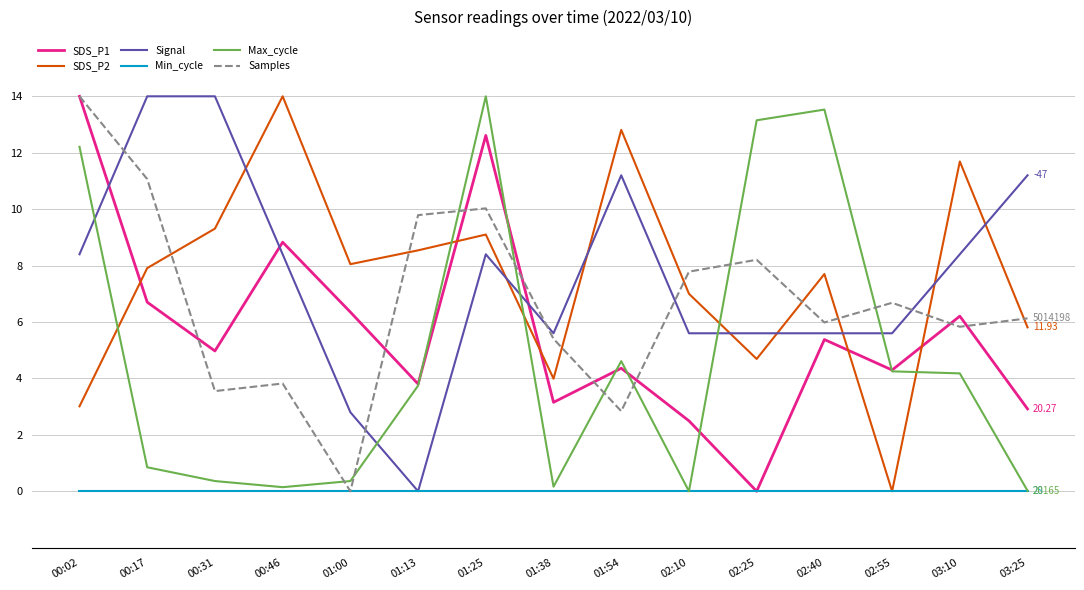

What is the total value across all series at 00:02?

51.6